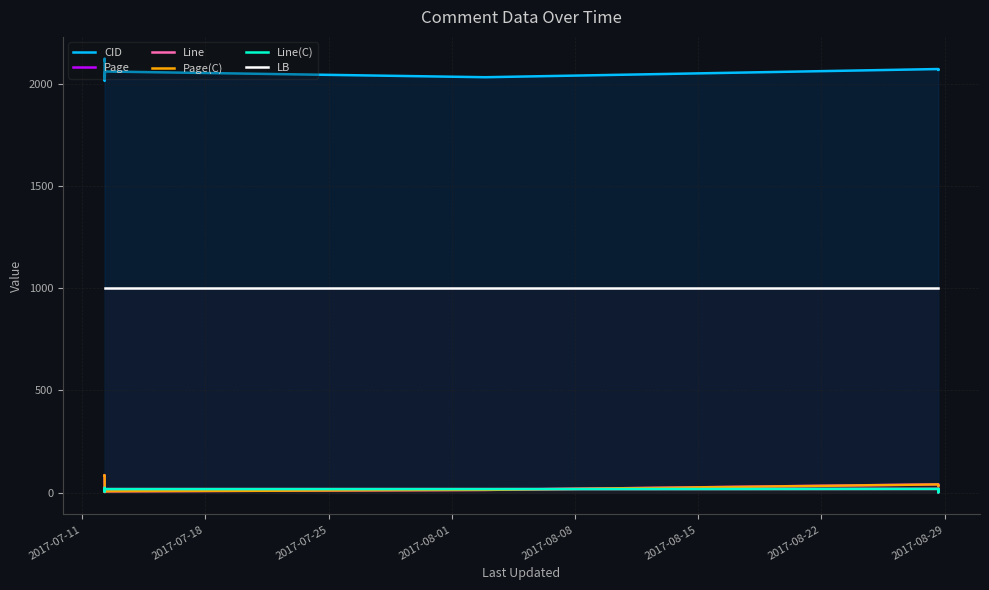

Which series has the largest total across all categories?

CID